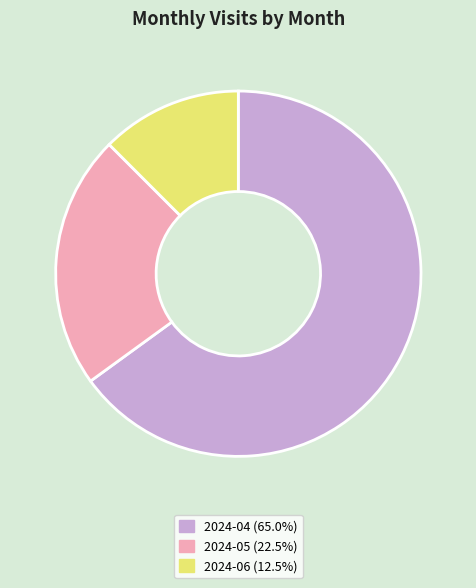

Count the number of slices in the pie.

3